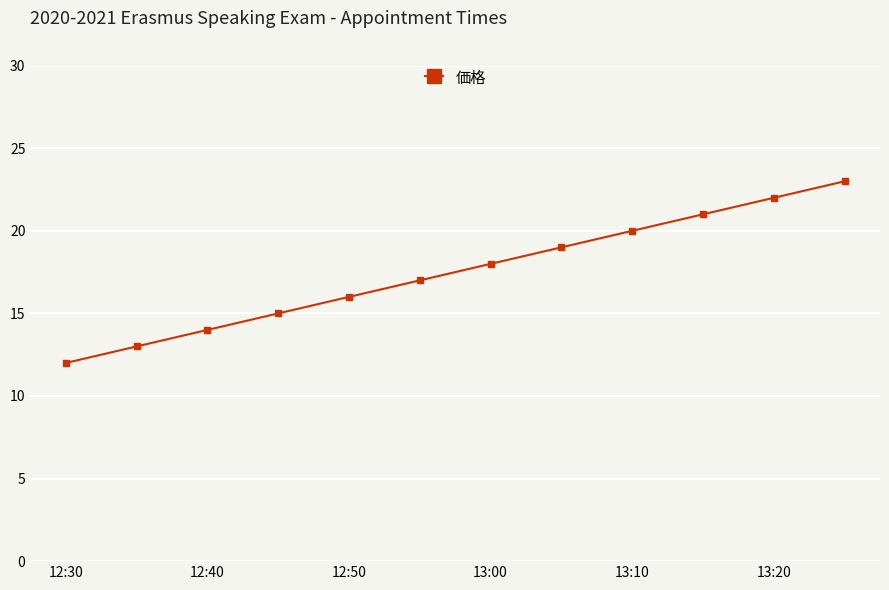

True or false: the data has more than 0 interior local peaks.

False